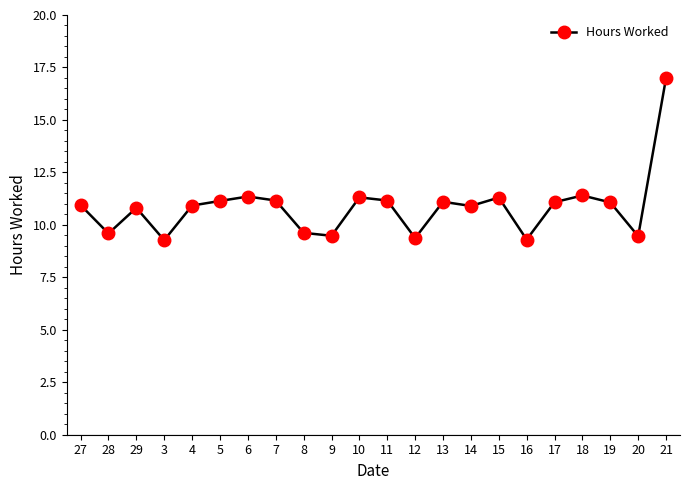

Count the number of categories in the chart.

22